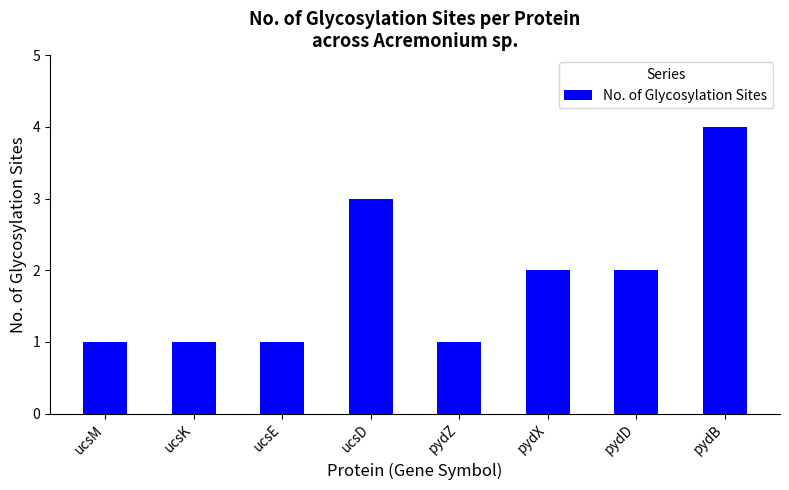

How many data points are less than 2?

4